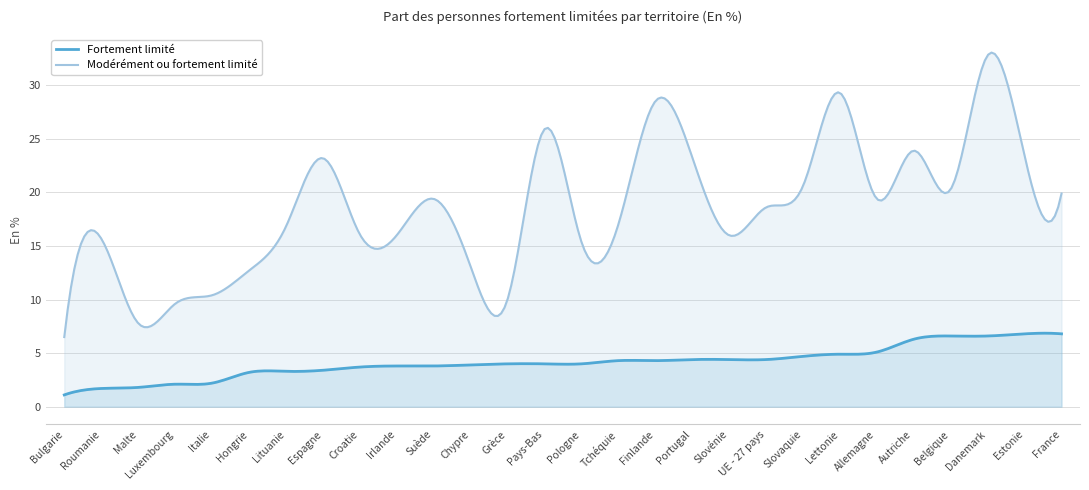

True or false: Fortement limité and Modérément ou fortement limité cross at least once.

False